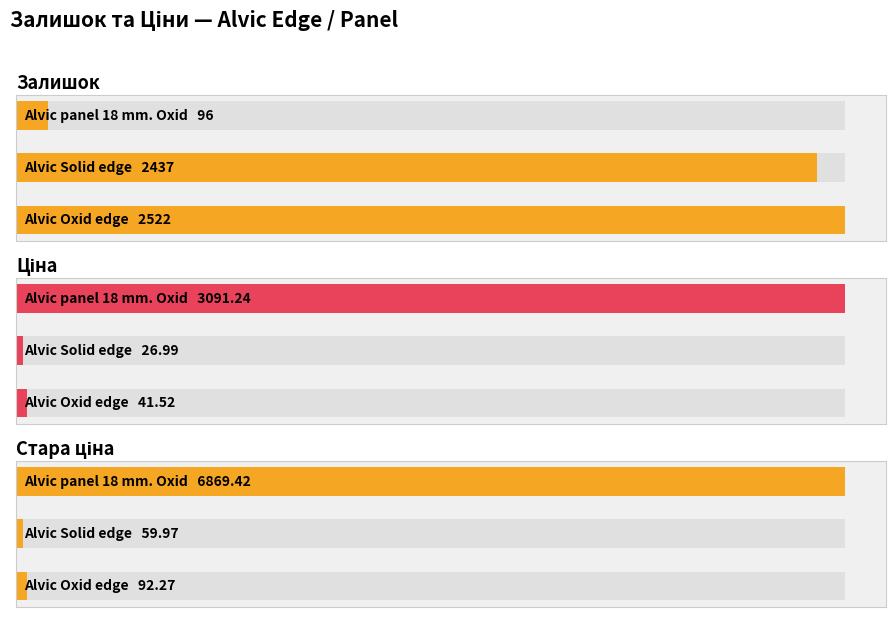

How many series are shown in this chart?

3